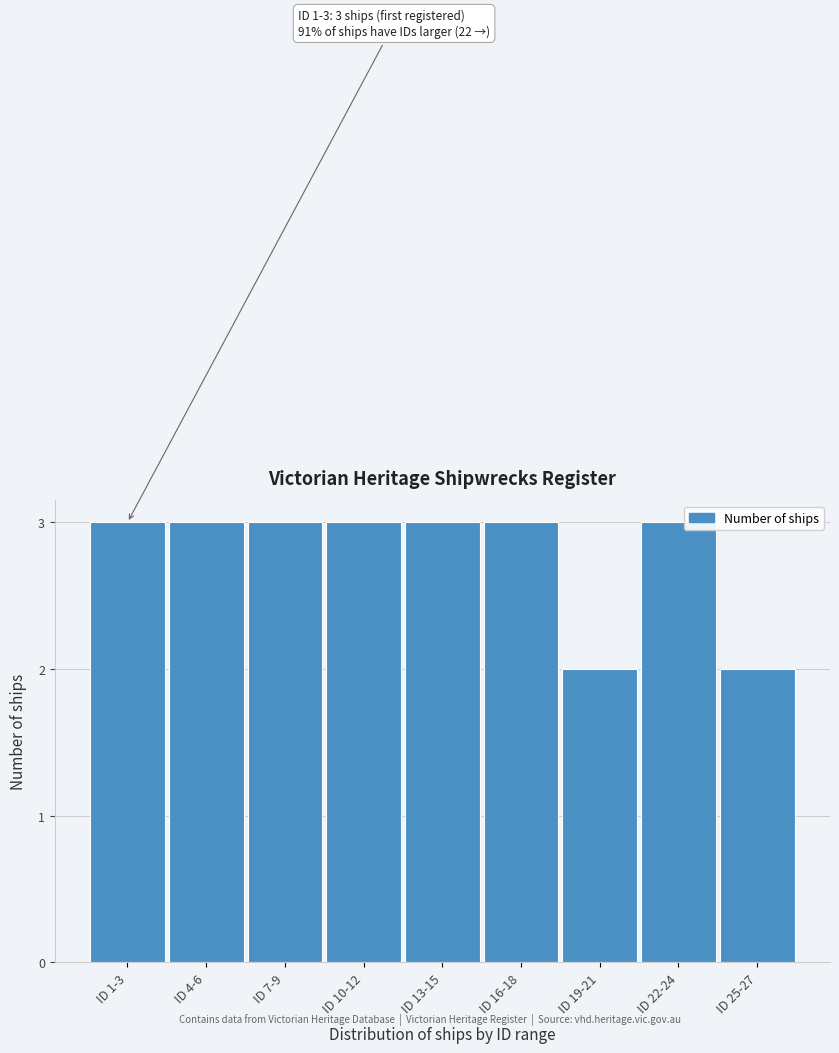

Reading right to left, what are all the values shown in this chart?

ID 25-27=2	ID 22-24=3	ID 19-21=2	ID 16-18=3	ID 13-15=3	ID 10-12=3	ID 7-9=3	ID 4-6=3	ID 1-3=3